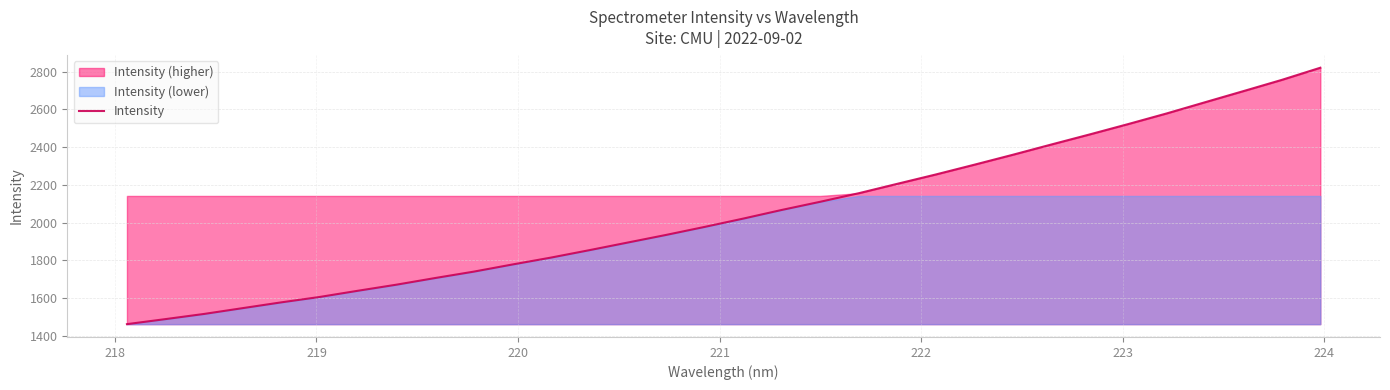

What is the highest value of the Intensity series?

2821.2